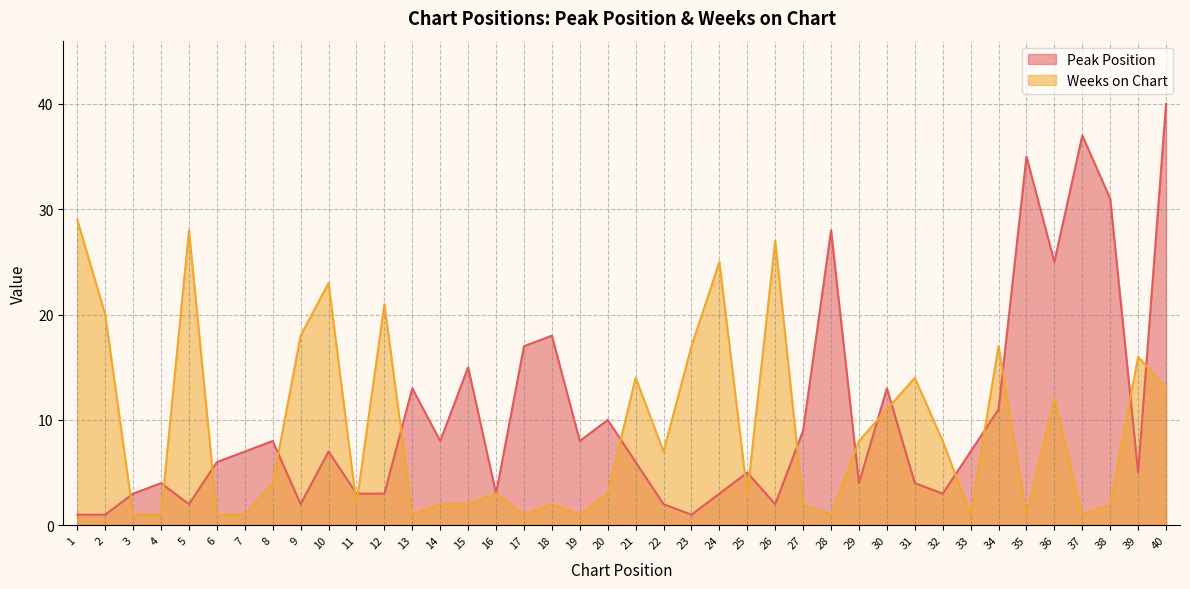

What is the spread (max minus min) of values at 35?

34